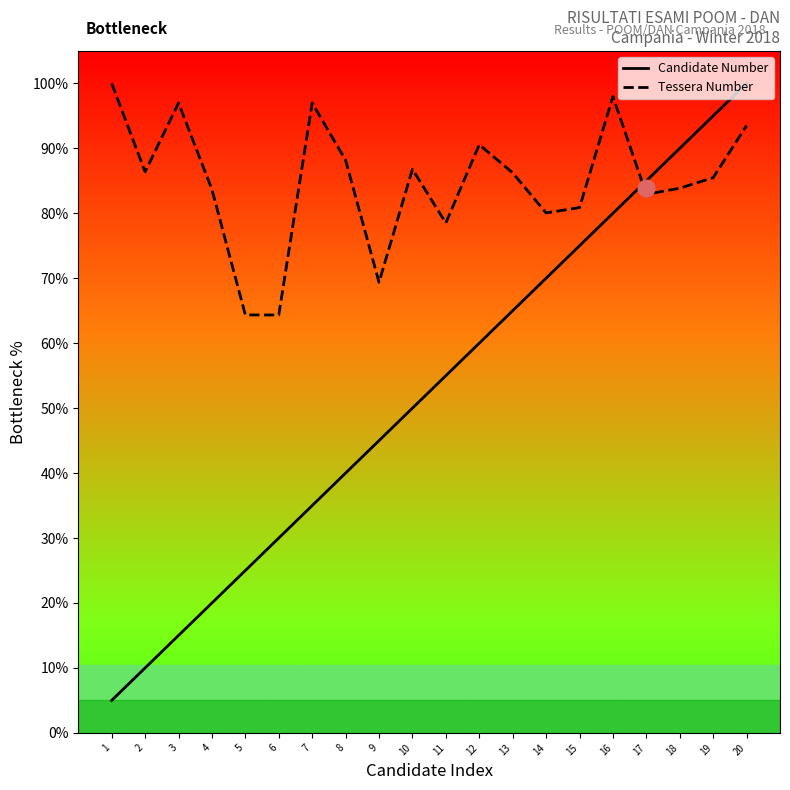

Is it true that Candidate Number equals 78.5 at 10?

False